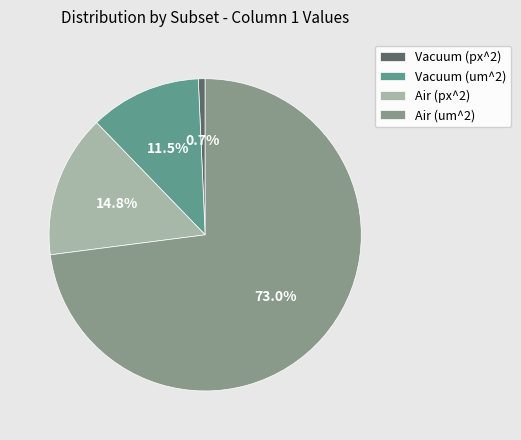

How many slices are in this pie chart?

4